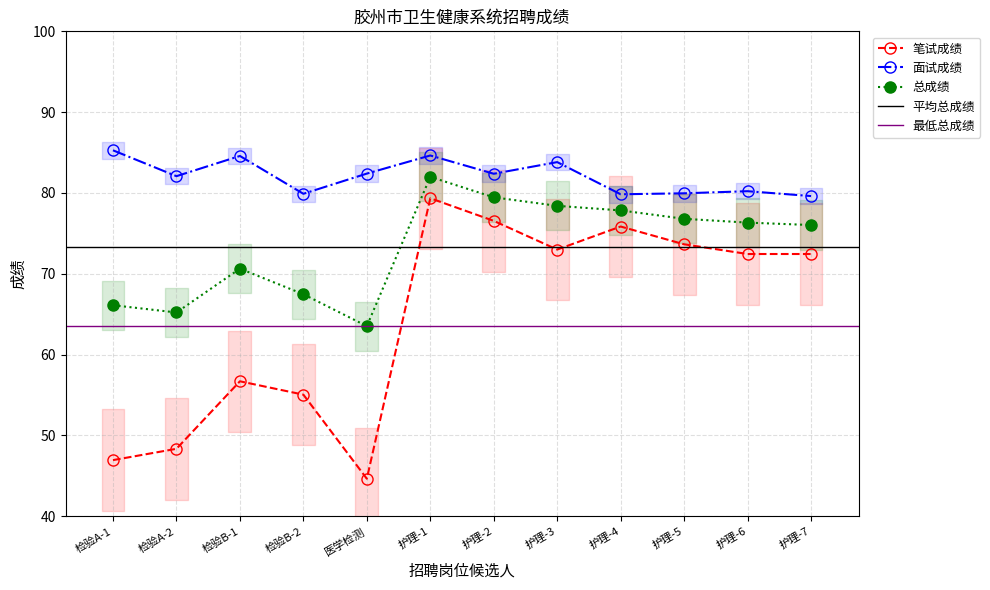

Reading left to right, what are all the values shown in this chart?

笔试成绩: 47.0	48.4	56.7	55.0	44.6	79.3	76.5	73.0	75.8	73.7	72.5	72.5
面试成绩: 85.3	82.1	84.6	79.9	82.4	84.6	82.4	83.8	79.8	80.0	80.2	79.6
总成绩: 66.1	65.2	70.6	67.5	63.5	82.0	79.5	78.4	77.8	76.8	76.3	76.0